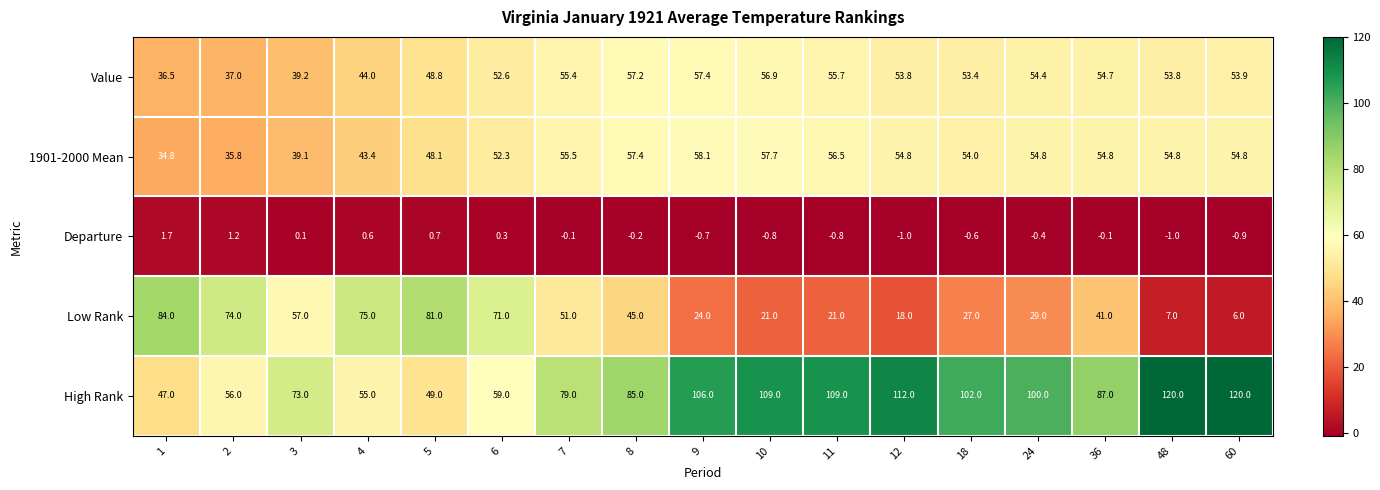

Which series has the largest range (max minus min)?

Low Rank